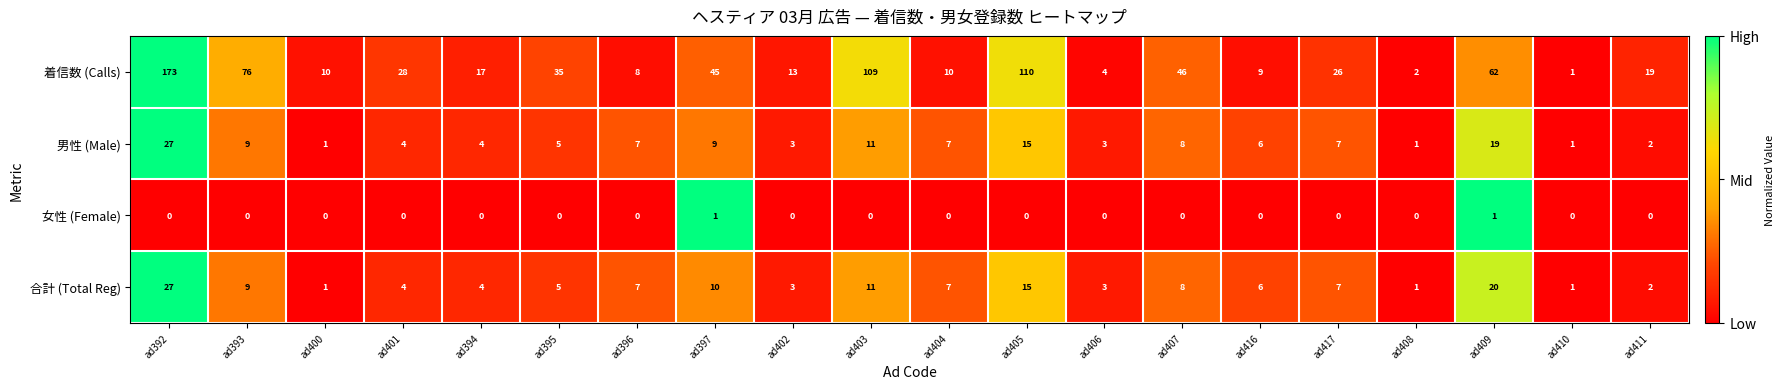

At which category is the sum across all series the highest?

ad392